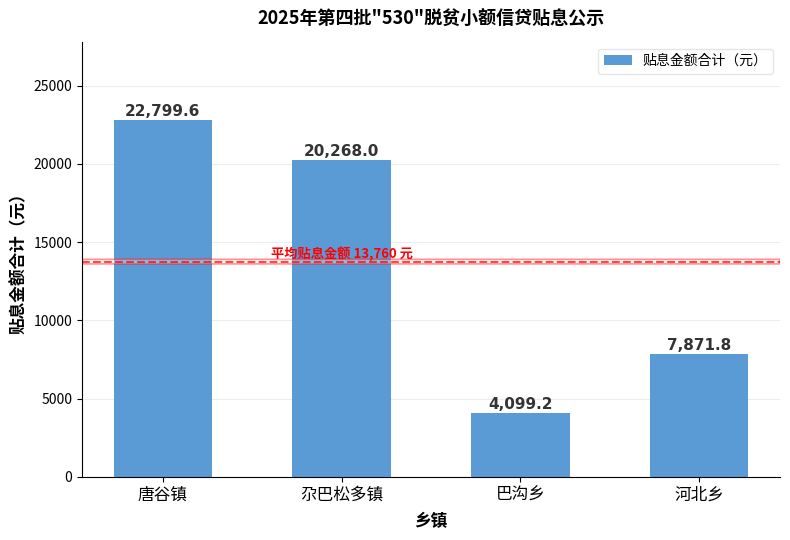

What is the label of the 4th bar from the left?

河北乡